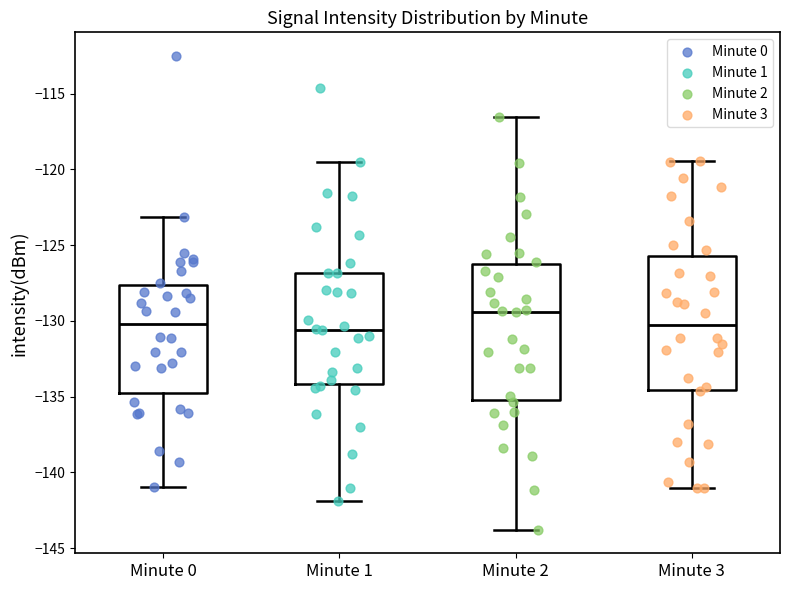

Reading left to right, read every box against the y-axis: the position of its median line, the range the box covers, and the ends of its whiskers. The values are not printed on the chart, so give them approximately, as read against the axis.

Minute 0: median -130.0, box -135.0 to -127.5, whiskers -141.0 to -123.0
Minute 1: median -130.5, box -134.0 to -127.0, whiskers -142.0 to -119.5
Minute 2: median -129.5, box -135.0 to -126.5, whiskers -144.0 to -116.5
Minute 3: median -130.5, box -134.5 to -125.5, whiskers -141.0 to -119.5